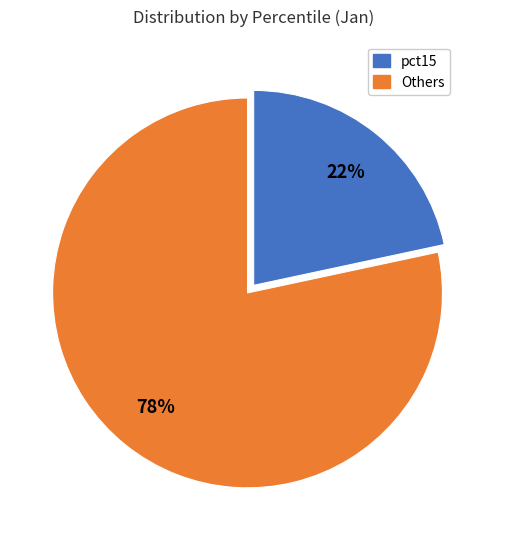

To the nearest percent, what is the average slice percentage?

50%